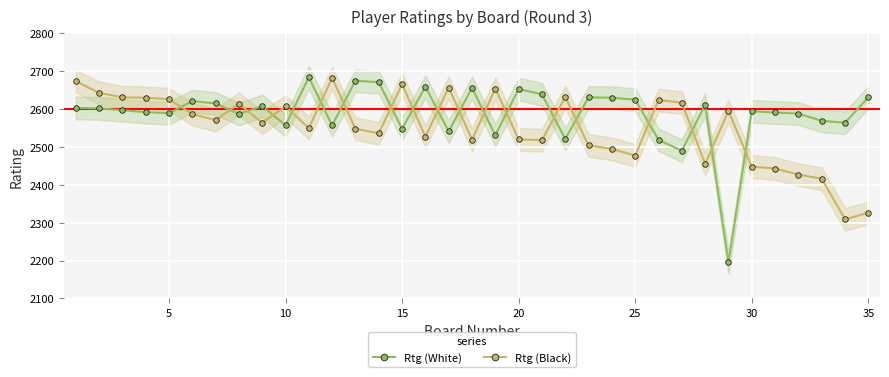

What is the value of the Rtg (White) point at the 4th from the left?

2592